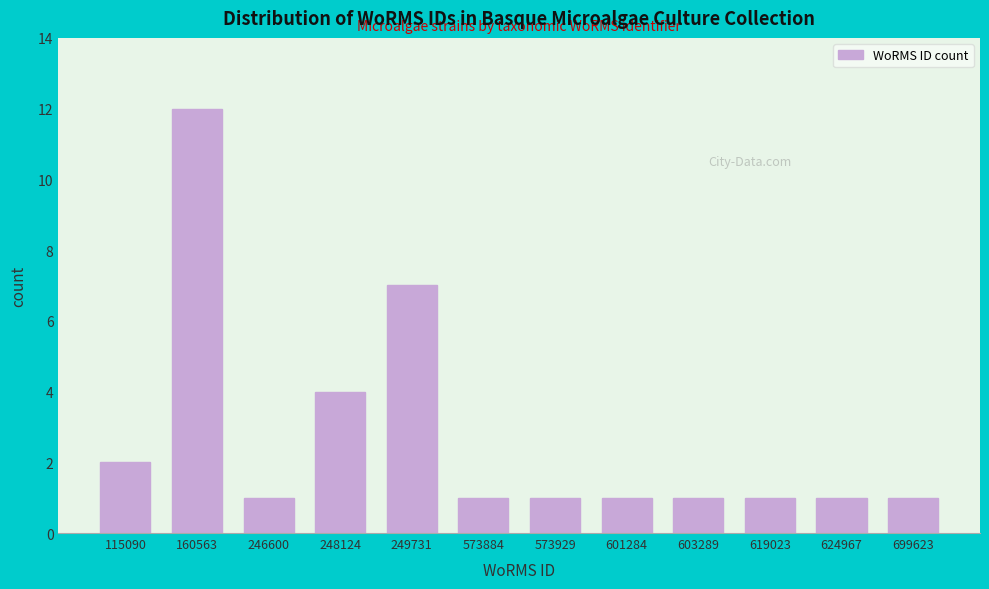

Reading left to right, what are all the values shown in this chart?

115090=2	160563=12	246600=1	248124=4	249731=7	573884=1	573929=1	601284=1	603289=1	619023=1	624967=1	699623=1